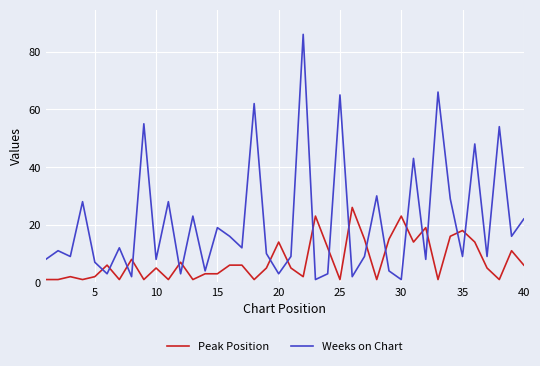

Count the number of data series in this chart.

2